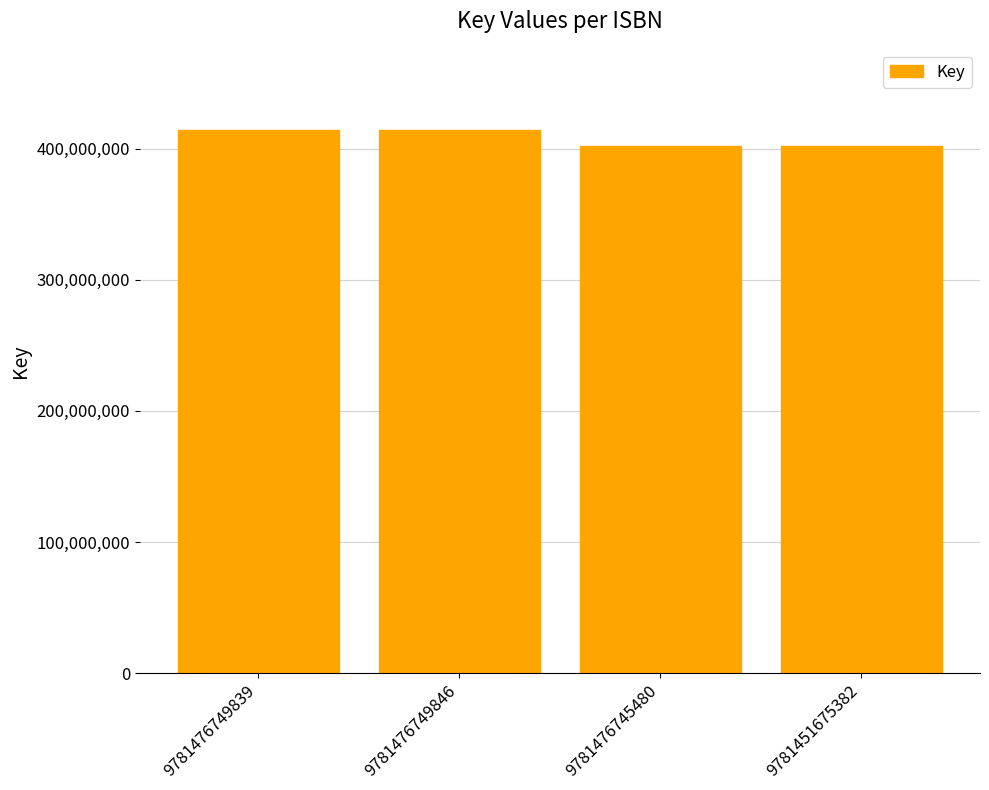

The chart shows a value of 687727286 at 9781451675382. True or false?

False